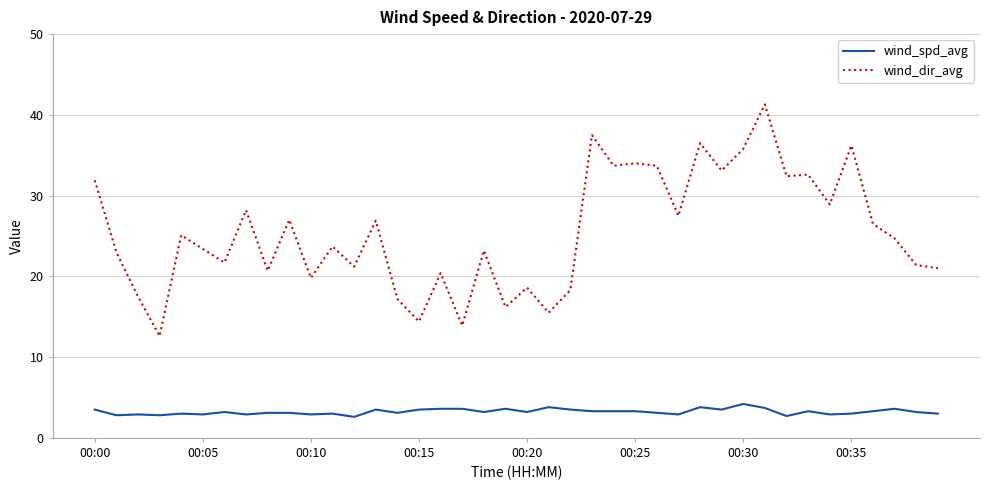

How many values in the wind_dir_avg series exceed 24?

20